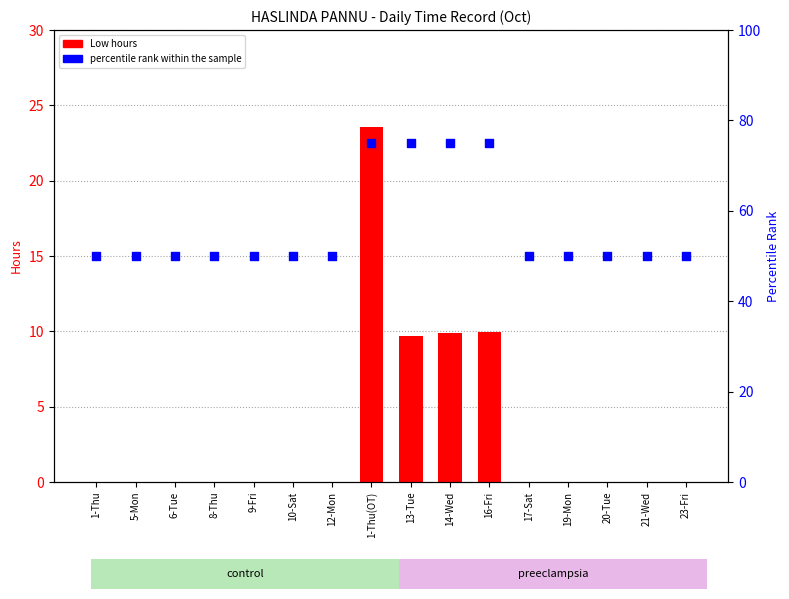

At how many categories does at least one series exceed 8?

16